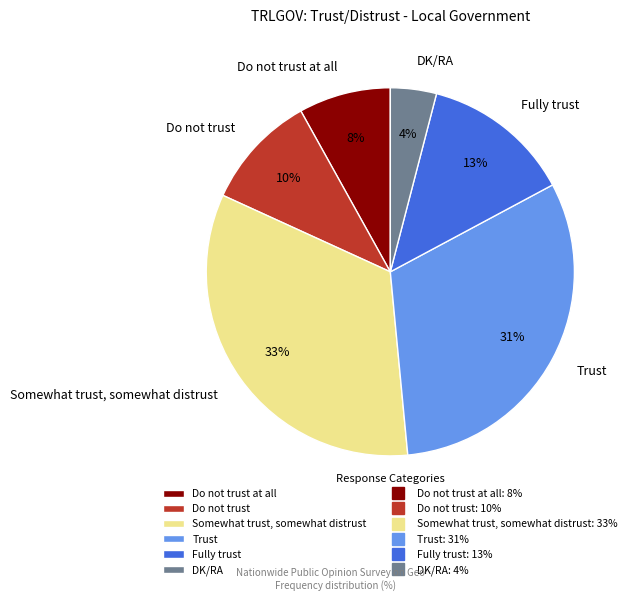

Does Somewhat trust, somewhat distrust represent more than half of the total?

No